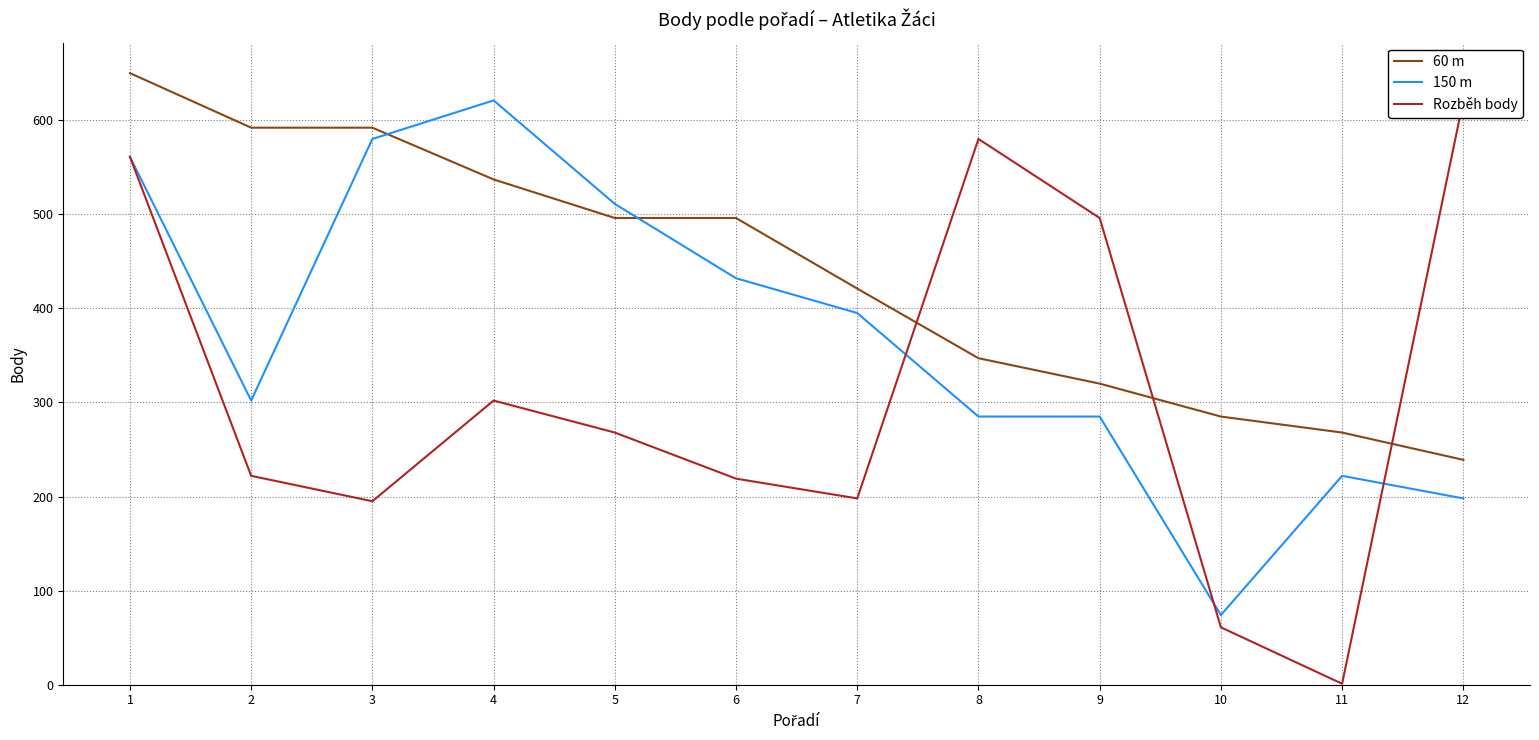

Which series has the largest range (max minus min)?

Rozběh body